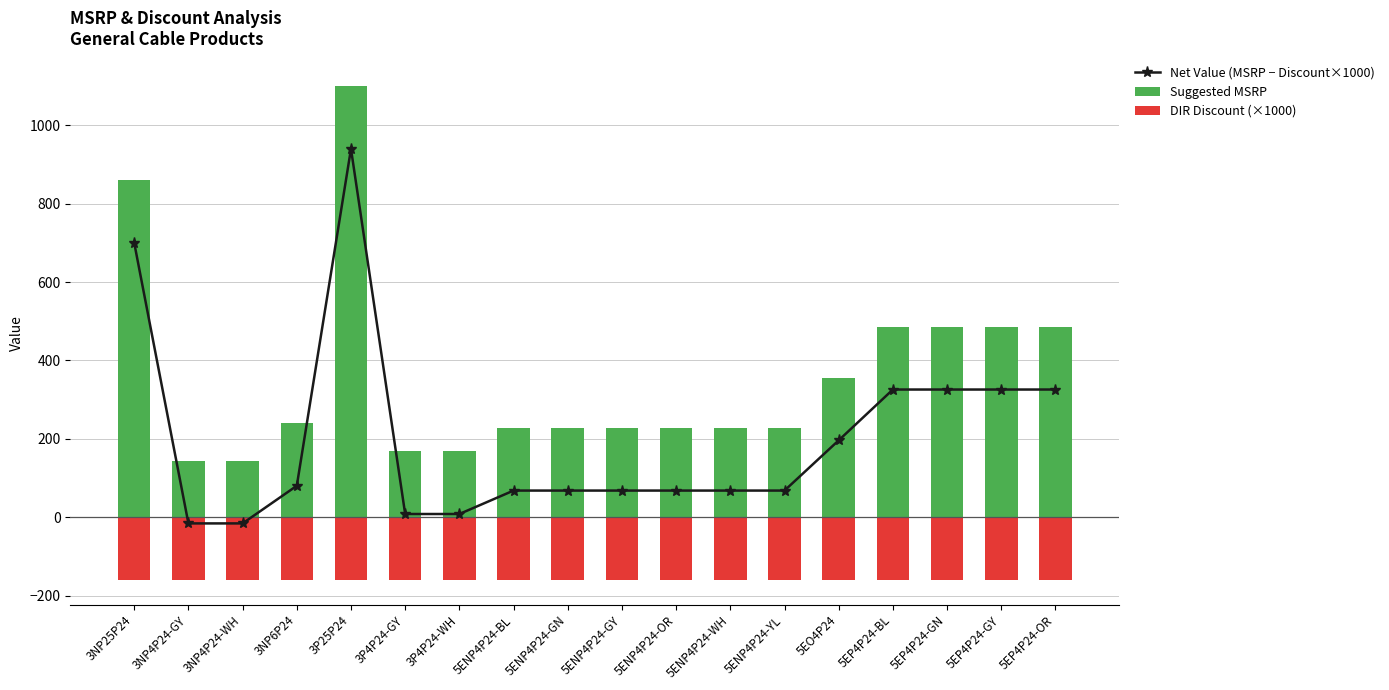

Which label corresponds to the smallest value in the chart?

3NP25P24